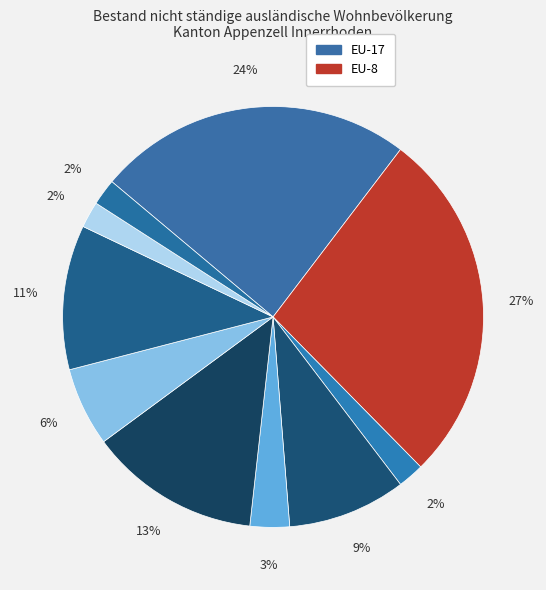

Is there a majority slice in this chart?

No